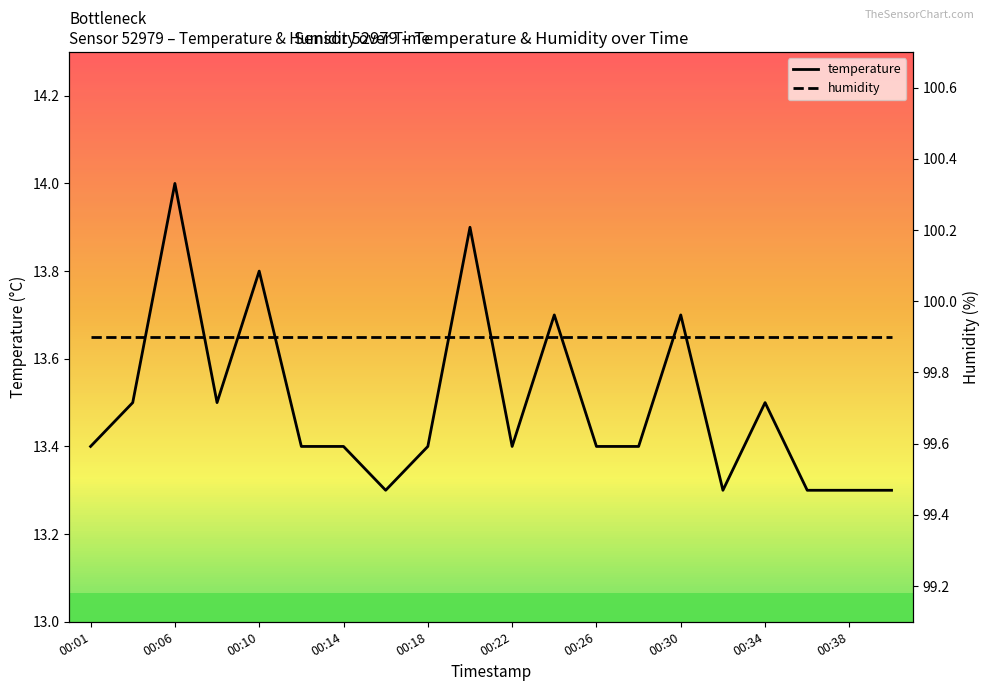

What is the approximate value of temperature at 15?

13.3